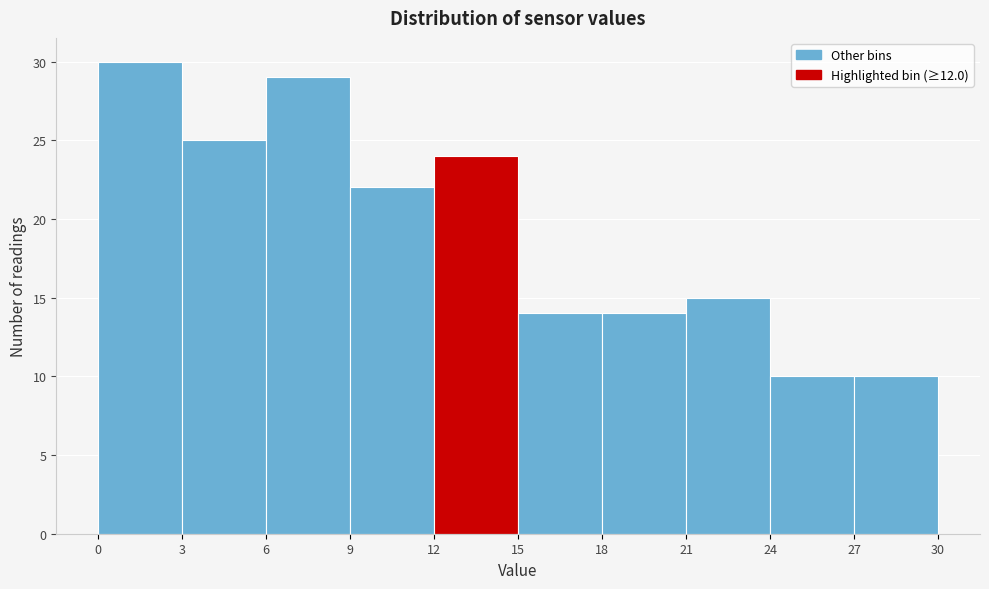

Reading left to right, list every bar in this chart as the range it spans on the x-axis followed by its height. The values are not printed on the chart, so give them approximately, as read against the axis.

0 to 3: 30
3 to 6: 25
6 to 9: 29
9 to 12: 22
12 to 15: 24
15 to 18: 14
18 to 21: 14
21 to 24: 15
24 to 27: 10
27 to 30: 10